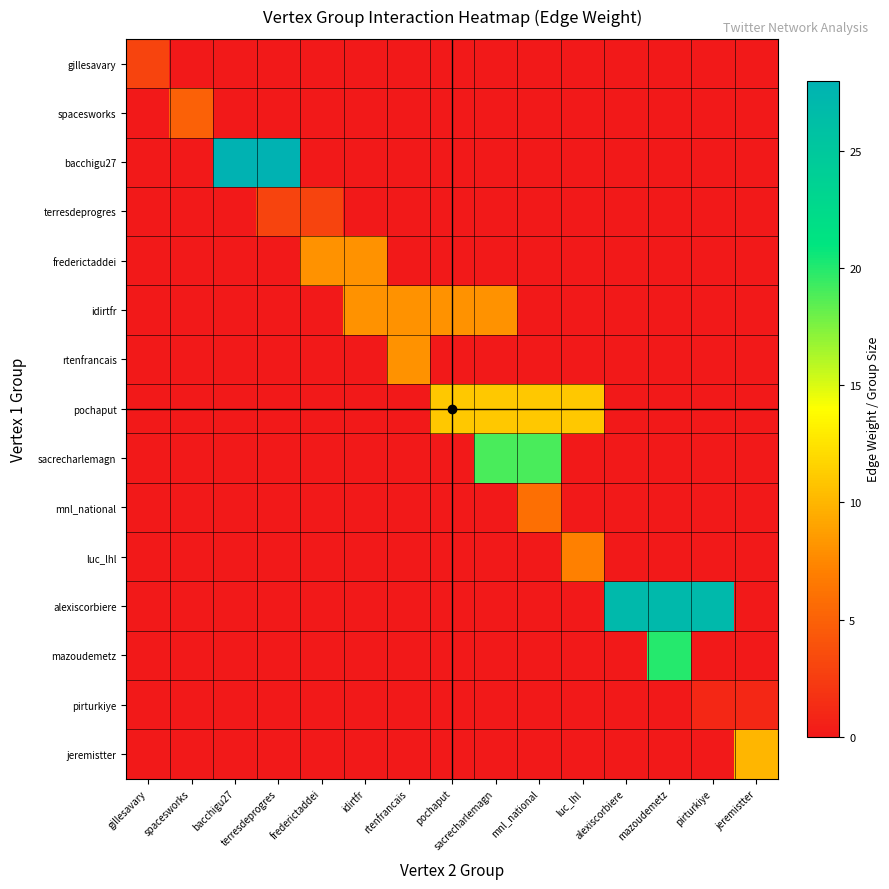

Which series has the largest total across all categories?

alexiscorbiere